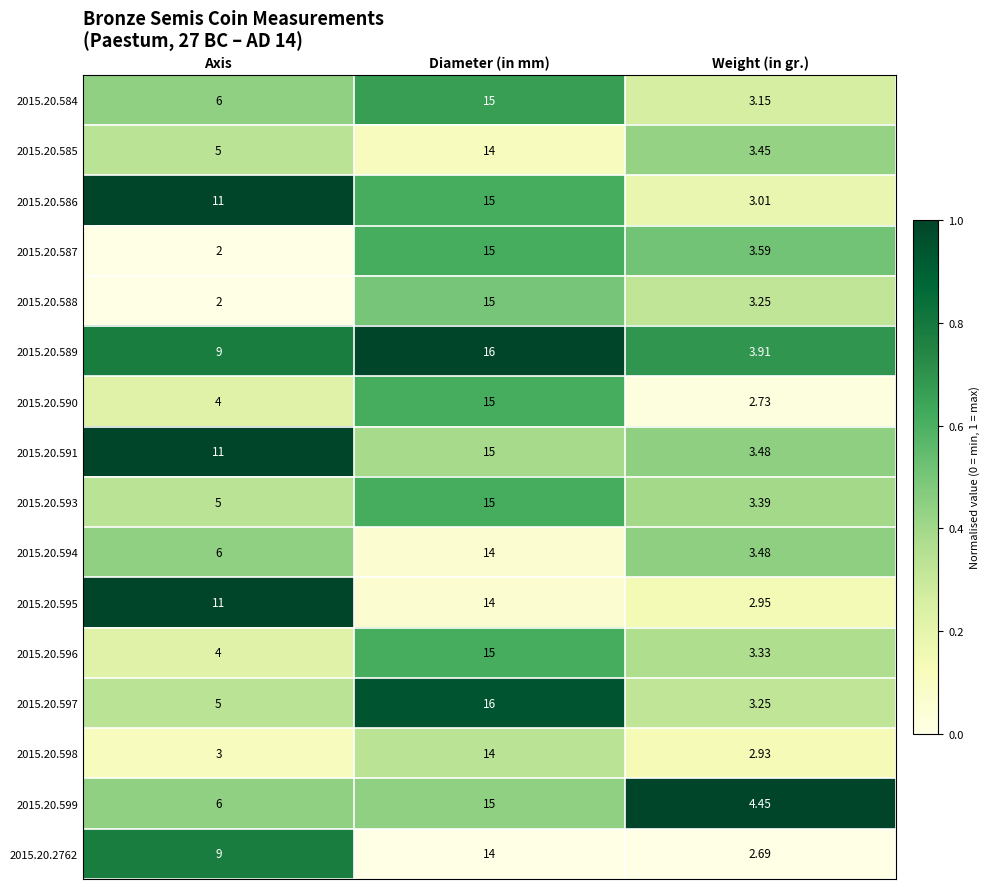

At which label does 2015.20.596 reach its minimum?

Weight (in gr.)